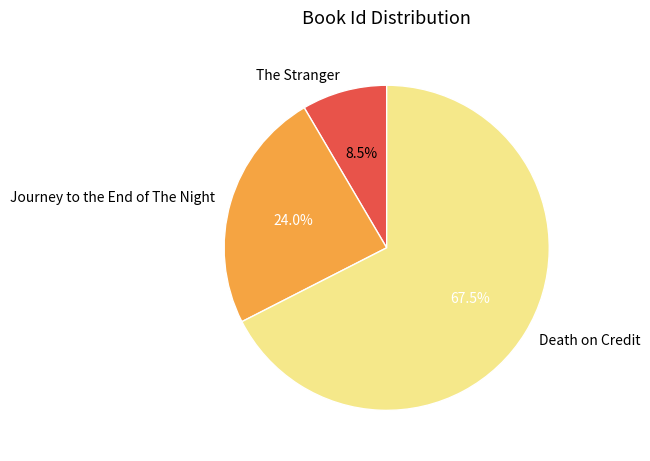

Rank the categories by value from highest to lowest.

Death on Credit, Journey to the End of The Night, The Stranger